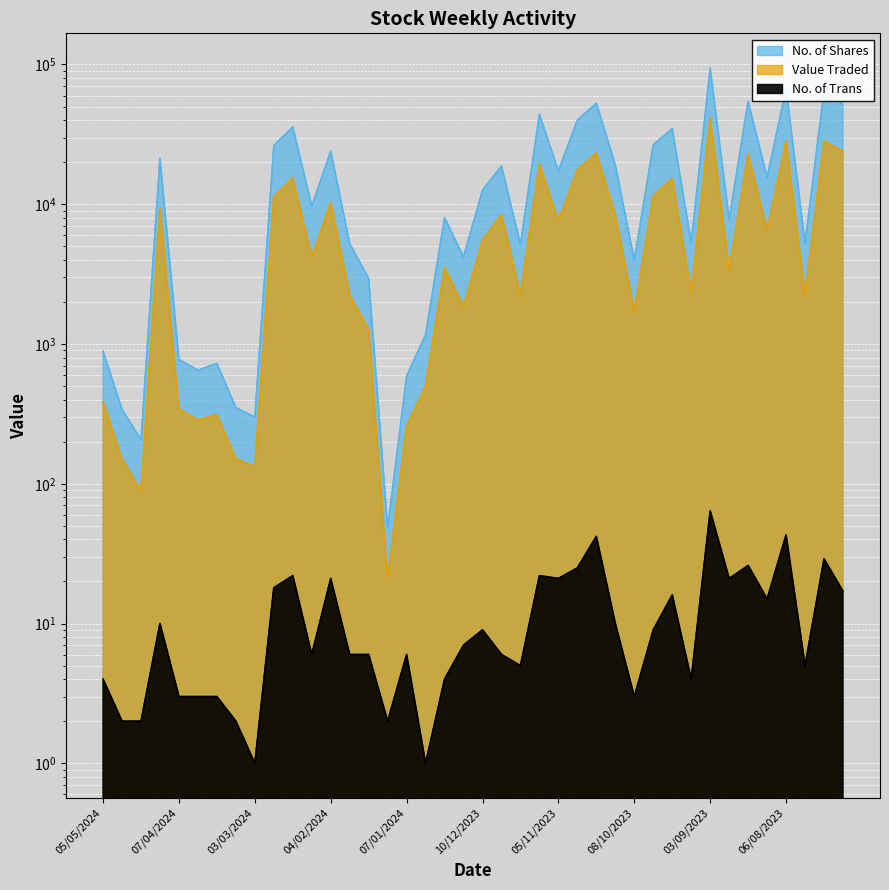

Which label corresponds to the largest value in the chart?

03/09/2023